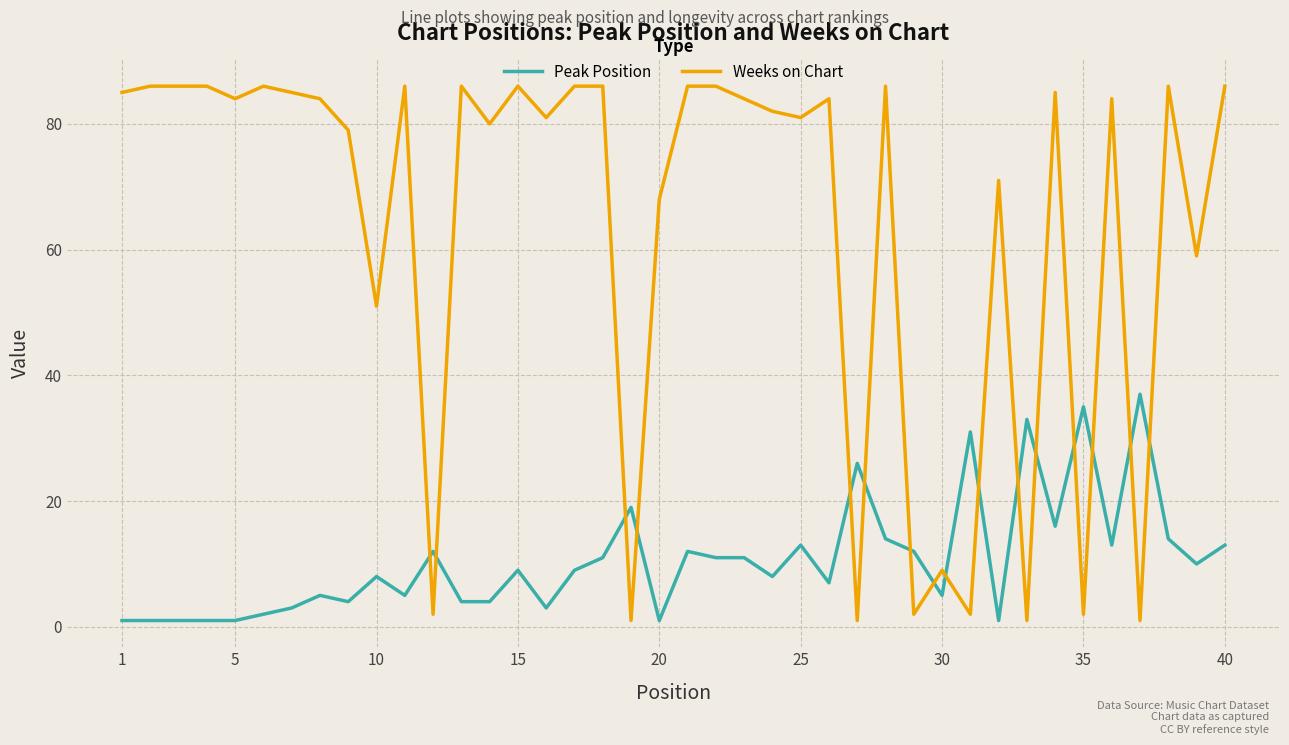

Rank the series by their average value, from lowest to highest.

Peak Position, Weeks on Chart